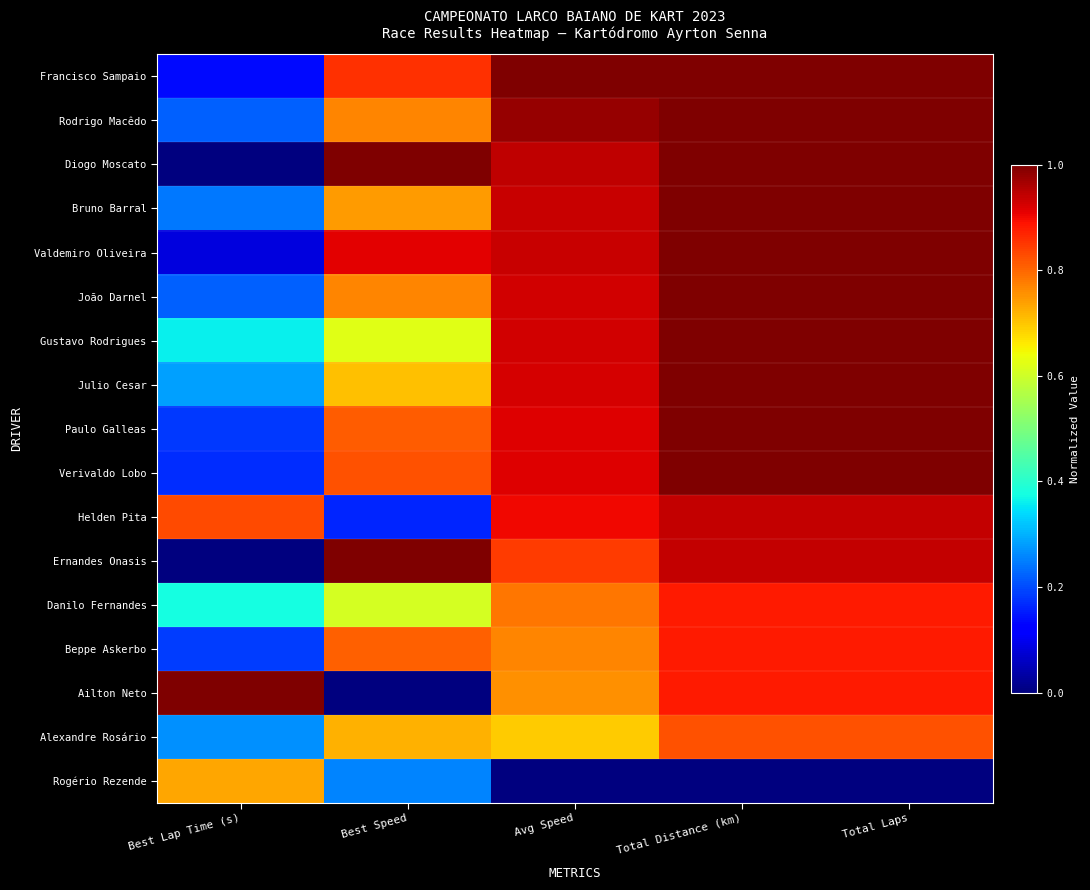

Reading left to right, transcribe all the data shown in this chart.

Francisco Sampaio: Best Lap Time (s)=0.1	Best Speed=0.9	Avg Speed=1.0	Total Distance (km)=1.0	Total Laps=1.0
Rodrigo Macêdo: Best Lap Time (s)=0.2	Best Speed=0.8	Avg Speed=1.0	Total Distance (km)=1.0	Total Laps=1.0
Diogo Moscato: Best Lap Time (s)=0.0	Best Speed=1.0	Avg Speed=0.9	Total Distance (km)=1.0	Total Laps=1.0
Bruno Barral: Best Lap Time (s)=0.2	Best Speed=0.7	Avg Speed=0.9	Total Distance (km)=1.0	Total Laps=1.0
Valdemiro Oliveira: Best Lap Time (s)=0.1	Best Speed=0.9	Avg Speed=0.9	Total Distance (km)=1.0	Total Laps=1.0
João Darnel: Best Lap Time (s)=0.2	Best Speed=0.8	Avg Speed=0.9	Total Distance (km)=1.0	Total Laps=1.0
Gustavo Rodrigues: Best Lap Time (s)=0.4	Best Speed=0.6	Avg Speed=0.9	Total Distance (km)=1.0	Total Laps=1.0
Julio Cesar: Best Lap Time (s)=0.3	Best Speed=0.7	Avg Speed=0.9	Total Distance (km)=1.0	Total Laps=1.0
Paulo Galleas: Best Lap Time (s)=0.2	Best Speed=0.8	Avg Speed=0.9	Total Distance (km)=1.0	Total Laps=1.0
Verivaldo Lobo: Best Lap Time (s)=0.2	Best Speed=0.8	Avg Speed=0.9	Total Distance (km)=1.0	Total Laps=1.0
Helden Pita: Best Lap Time (s)=0.8	Best Speed=0.2	Avg Speed=0.9	Total Distance (km)=0.9	Total Laps=0.9
Ernandes Onasis: Best Lap Time (s)=0.0	Best Speed=1.0	Avg Speed=0.8	Total Distance (km)=0.9	Total Laps=0.9
Danilo Fernandes: Best Lap Time (s)=0.4	Best Speed=0.6	Avg Speed=0.8	Total Distance (km)=0.9	Total Laps=0.9
Beppe Askerbo: Best Lap Time (s)=0.2	Best Speed=0.8	Avg Speed=0.8	Total Distance (km)=0.9	Total Laps=0.9
Ailton Neto: Best Lap Time (s)=1.0	Best Speed=0.0	Avg Speed=0.8	Total Distance (km)=0.9	Total Laps=0.9
Alexandre Rosário: Best Lap Time (s)=0.3	Best Speed=0.7	Avg Speed=0.7	Total Distance (km)=0.8	Total Laps=0.8
Rogério Rezende: Best Lap Time (s)=0.7	Best Speed=0.3	Avg Speed=0.0	Total Distance (km)=0.0	Total Laps=0.0